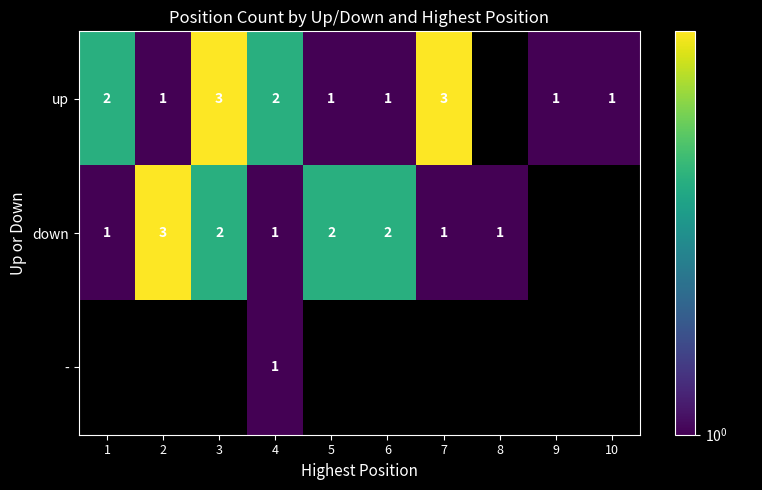

What is the sum of the down values at 4 and 6?

3